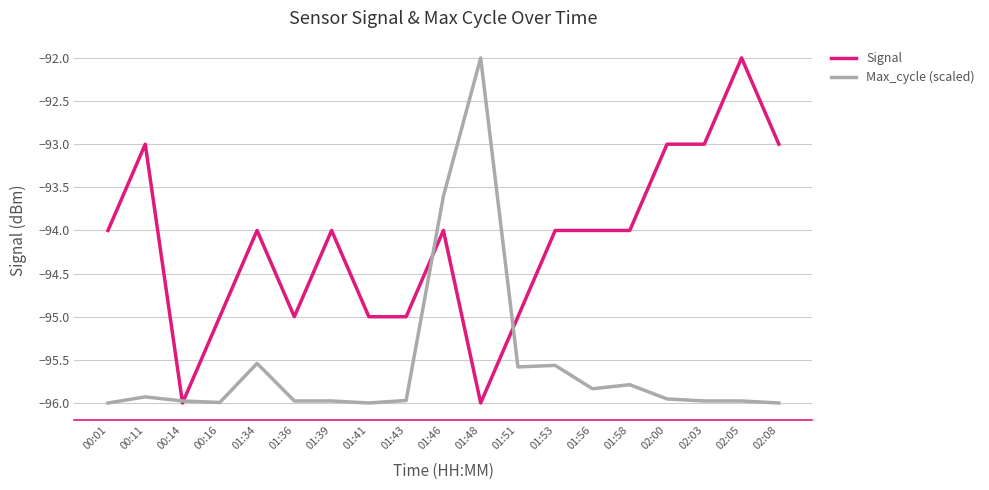

What is the spread (max minus min) of values at 01:41?

1.0